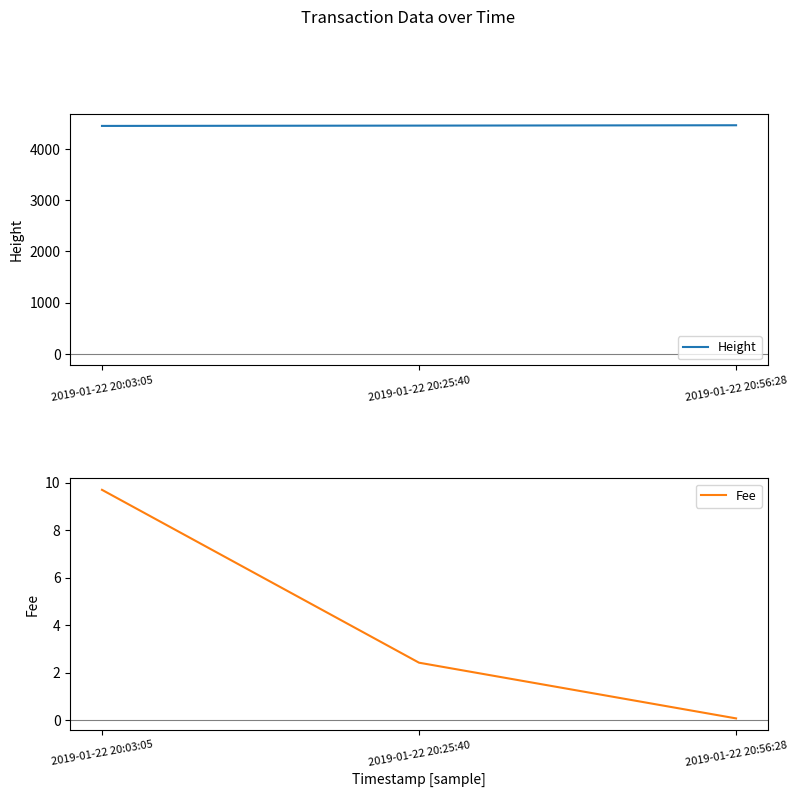

What is the sum of all Height values?

13372